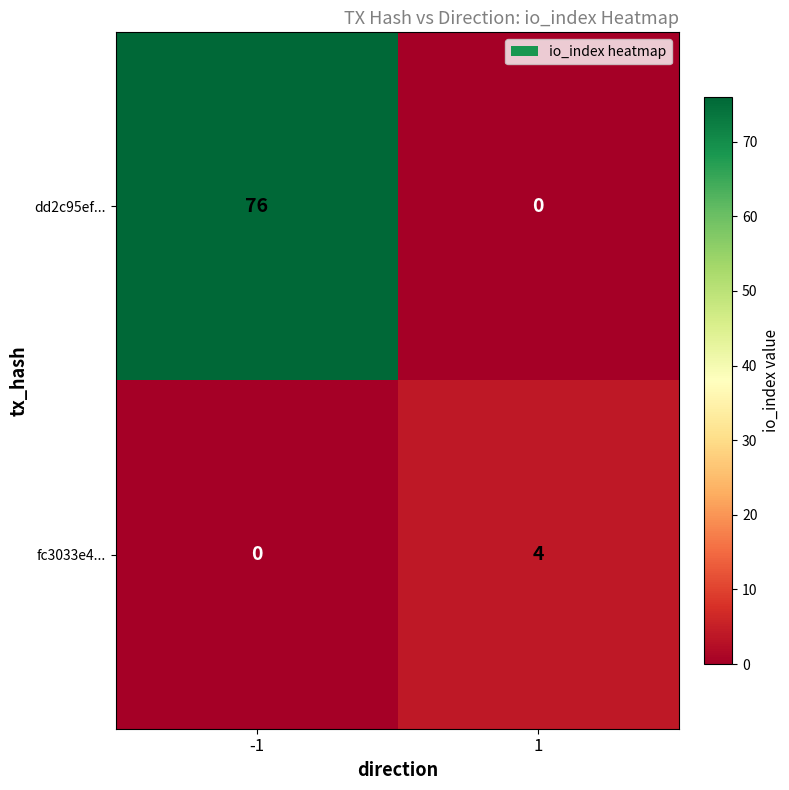

Reading right to left, extract all data points from this chart.

dd2c95ef...: 1=0	-1=76
fc3033e4...: 1=4	-1=0